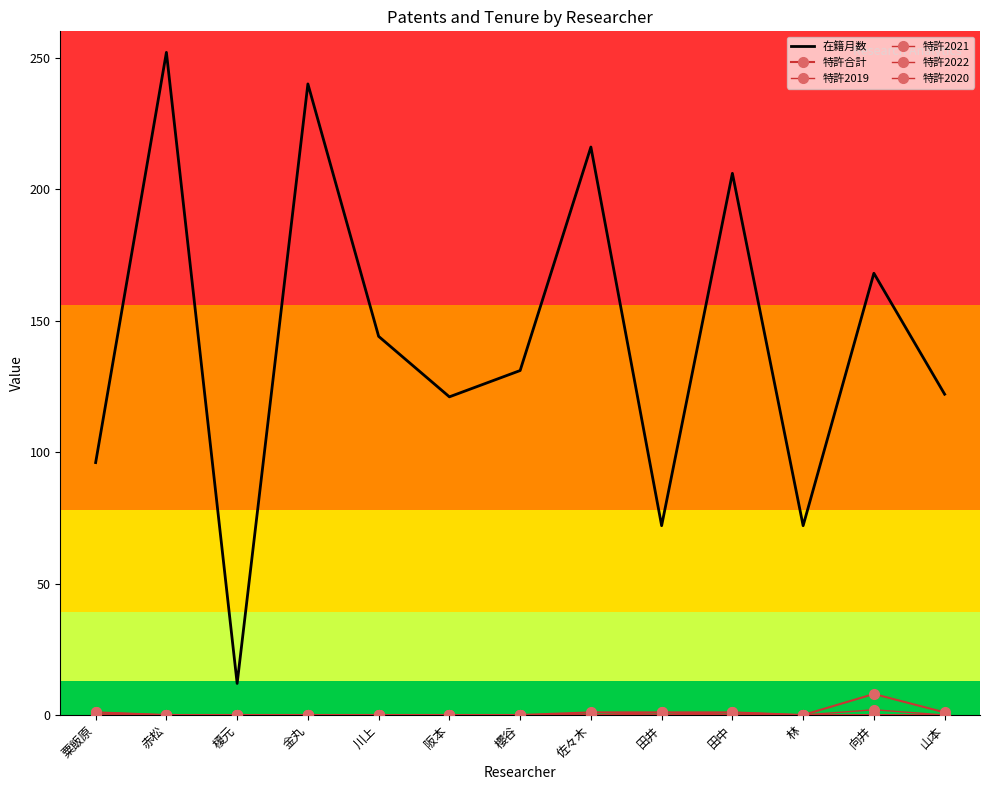

Reading left to right, what are all the values shown in this chart?

在籍月数: 96	252	12	240	144	121	131	216	72	206	72	168	122
特許合計: 1	0	0	0	0	0	0	1	1	1	0	8	1
特許2019: 0	0	0	0	0	0	0	0	0	0	0	2	0
特許2021: 0	0	0	0	0	0	0	0	1	0	0	0	0
特許2022: 1	0	0	0	0	0	0	0	0	0	0	0	0
特許2020: 0	0	0	0	0	0	0	0	0	1	0	0	0